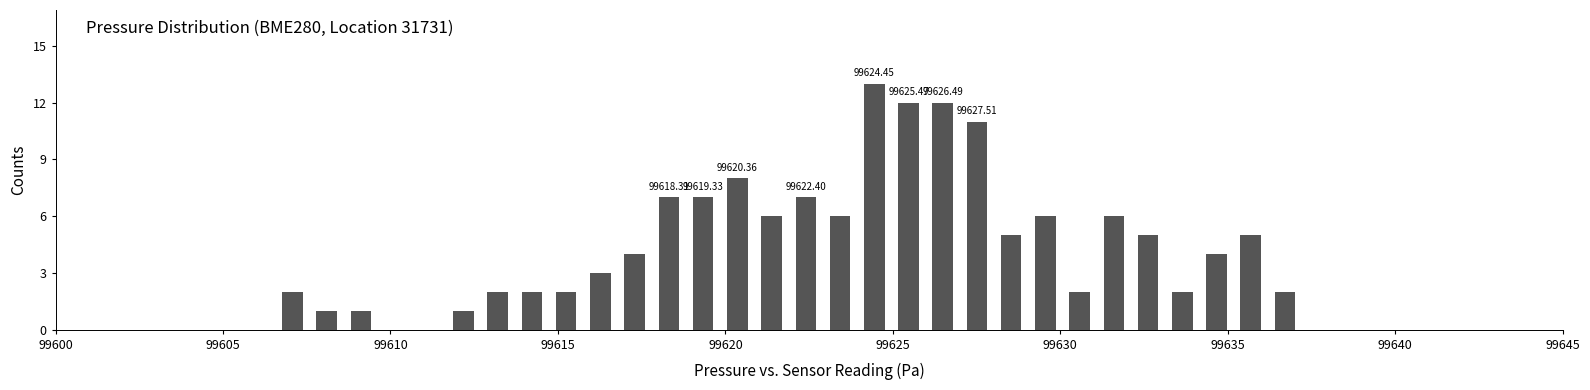

Around what value on the x-axis is the tallest bar? Give the approximate position of its centre, as read against the axis.

99624.5